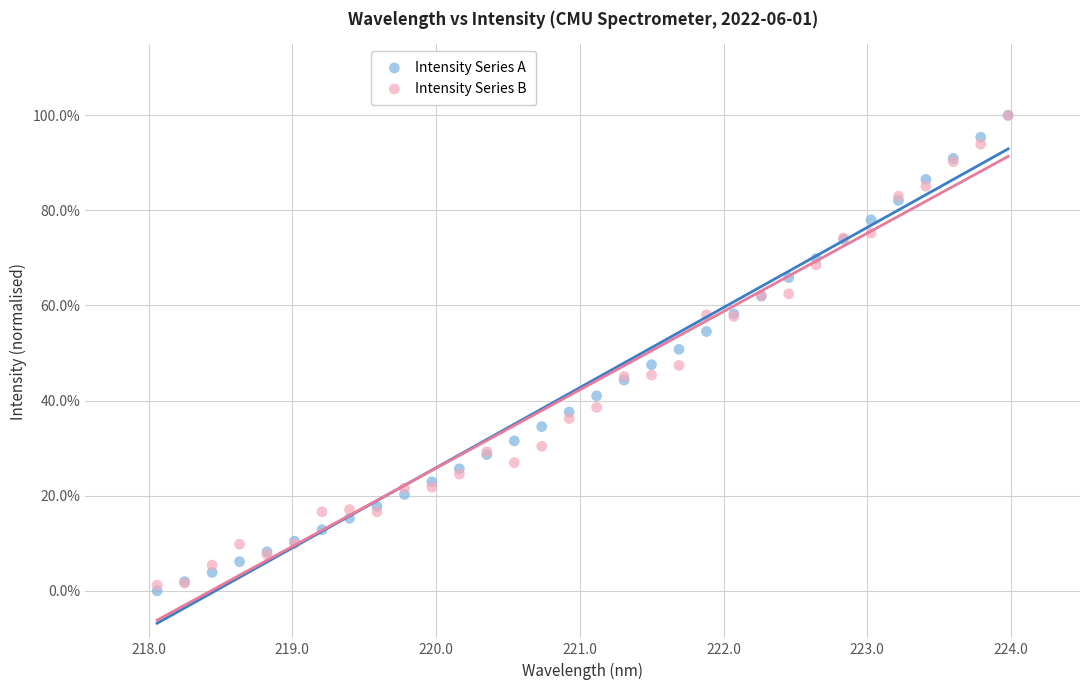

Which series reaches the minimum Y coordinate?

Intensity Series A